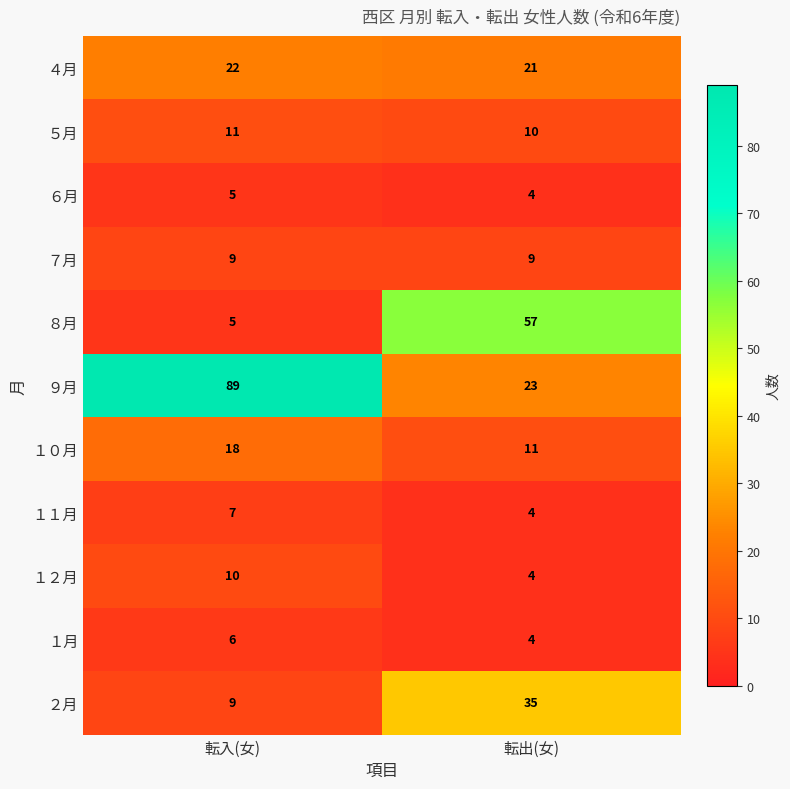

What is the total value across all series at 転出(女)?

182